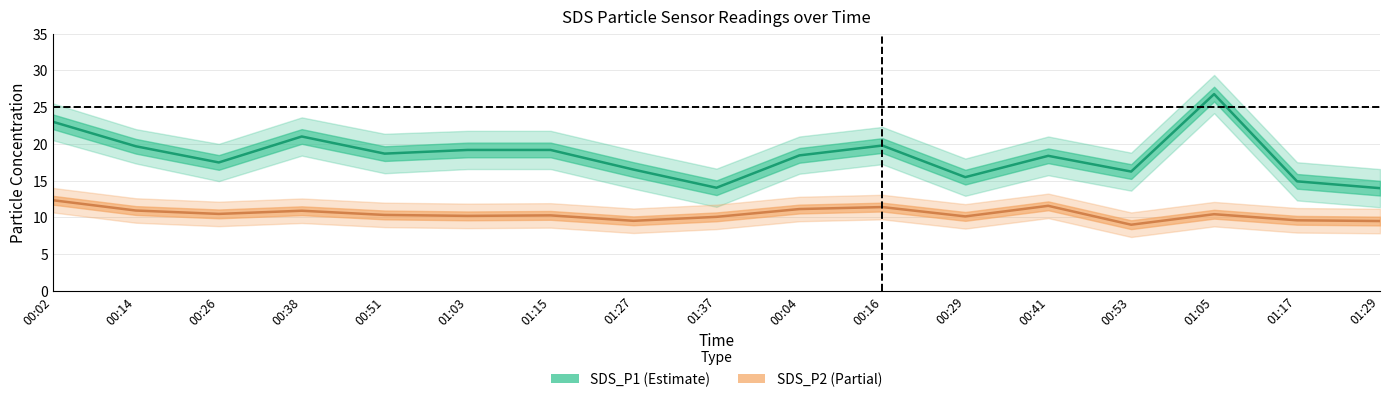

True or false: SDS_P2 and SDS_P1 intersect in this chart.

False